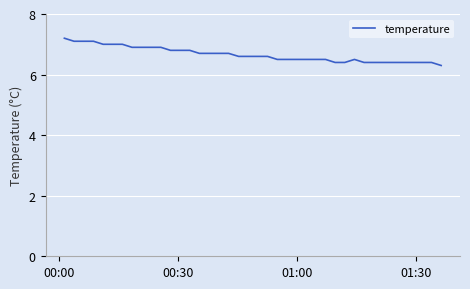

What is the average value?

6.7